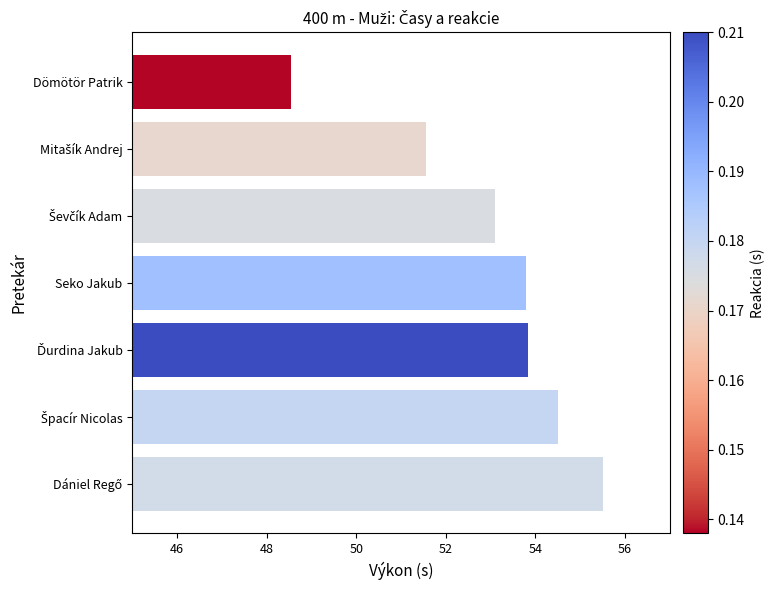

Which category has the lowest value across all series?

Dömötör Patrik